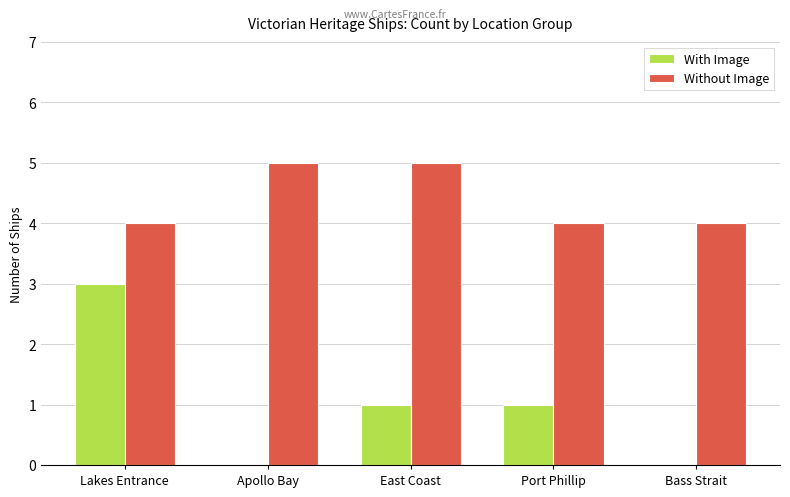

At which category is the sum across all series the highest?

Lakes Entrance